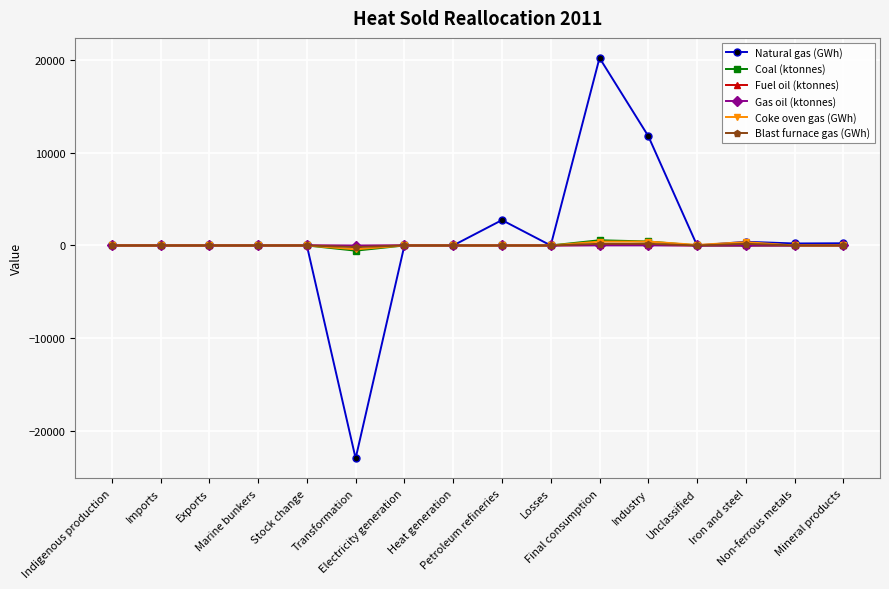

True or false: Coal (ktonnes) has more than 0 interior local peaks.

True